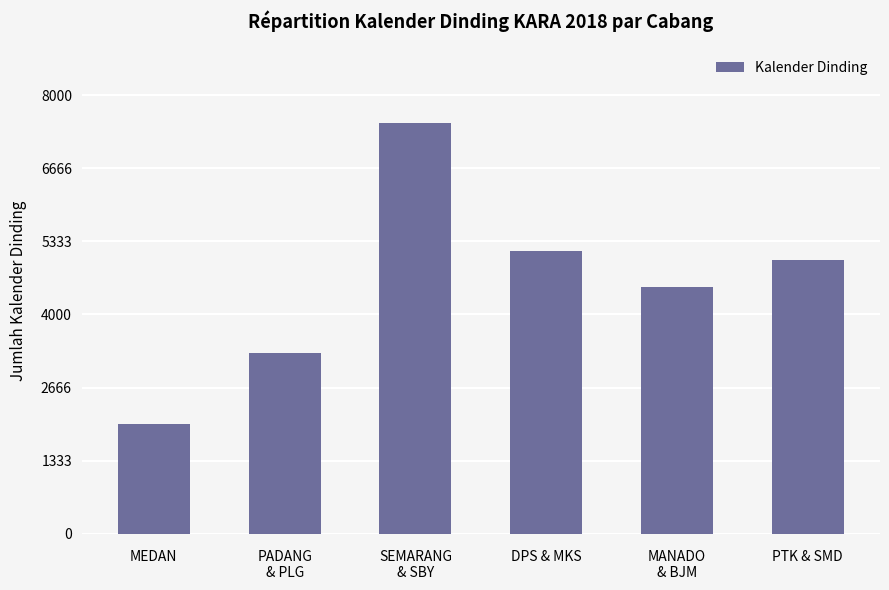

What is the label of the 1st bar from the right?

PTK & SMD